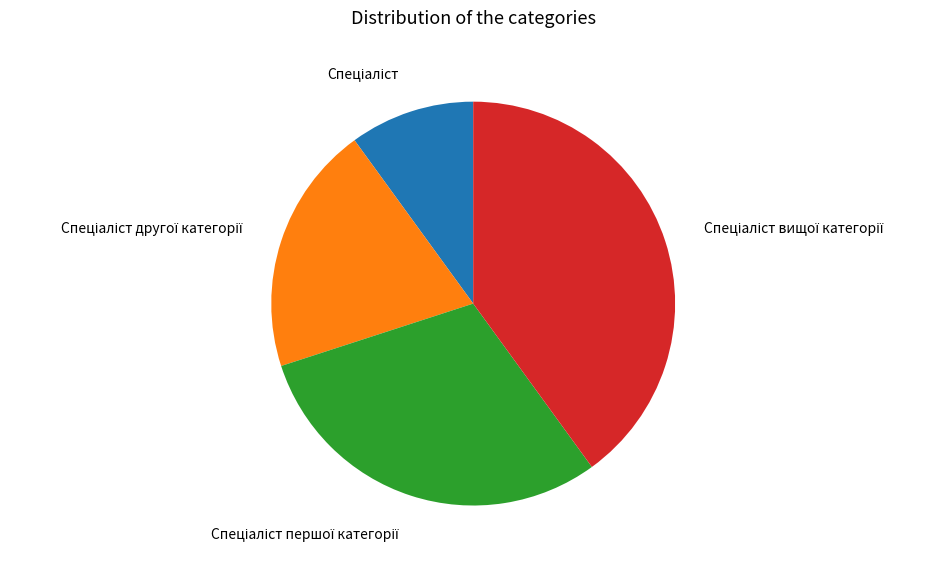

Does any single category account for the majority?

No